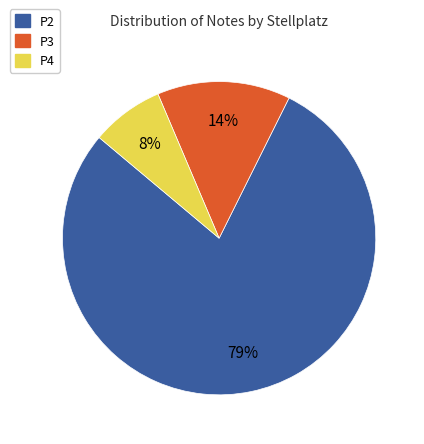

To the nearest percent, what percentage of the pie is P4?

8%